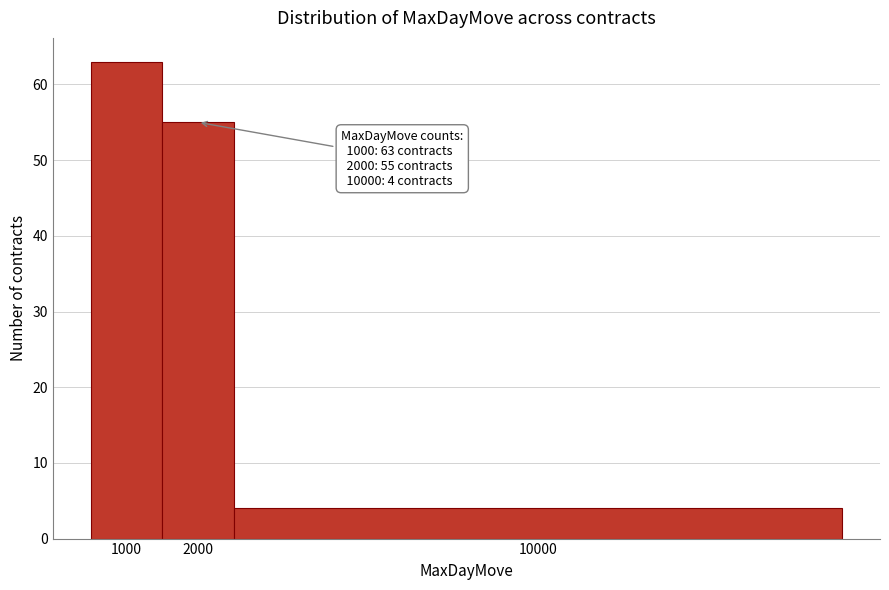

Reading left to right, transcribe all the data shown in this chart.

63	55	4